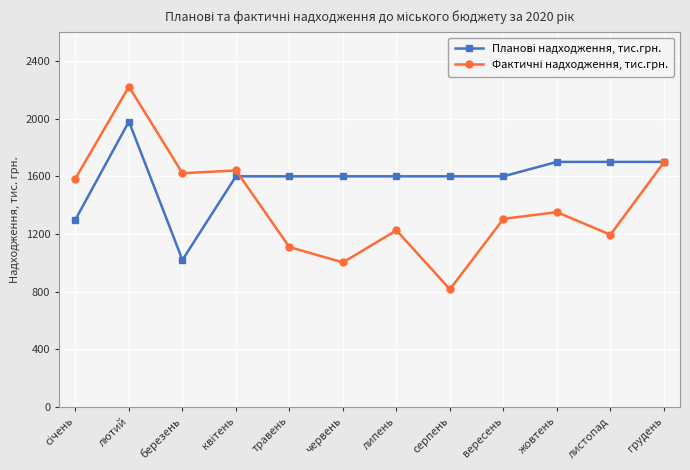

Is this an area chart (filled region under the line)?

No